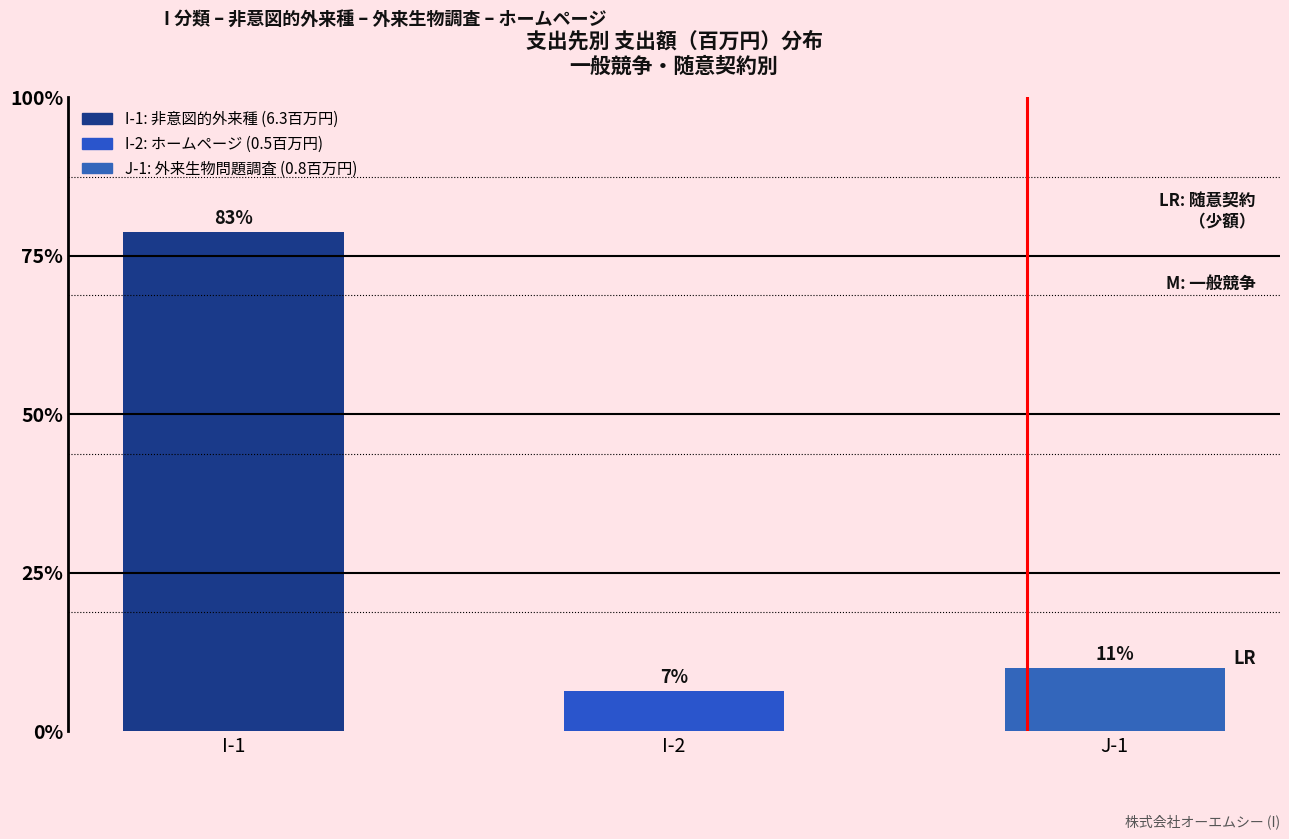

Are the bars horizontal?

No